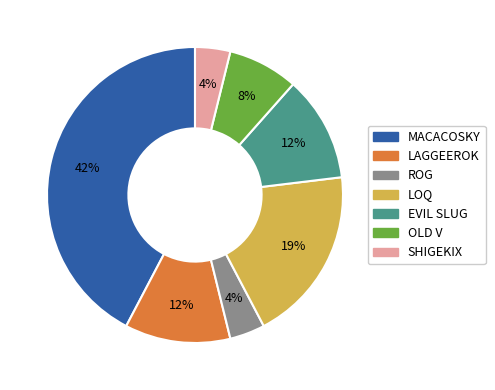

To the nearest percent, what is the difference between the largest and smallest slice percentages?

38%